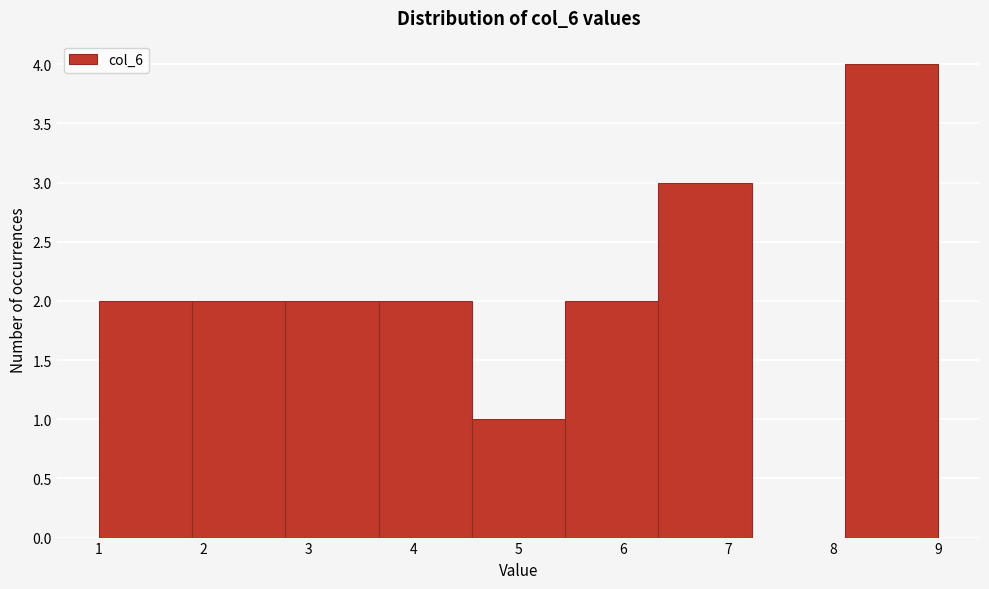

Reading left to right, transcribe this chart: for each bar, give the range it covers on the x-axis and its height. Neither the bar edges nor the heights are printed on the chart, so give them approximately, as read against the axes.

1.0 to 1.9: 2
1.9 to 2.8: 2
2.8 to 3.7: 2
3.7 to 4.6: 2
4.6 to 5.4: 1
5.4 to 6.3: 2
6.3 to 7.2: 3
7.2 to 8.1: 0
8.1 to 9.0: 4